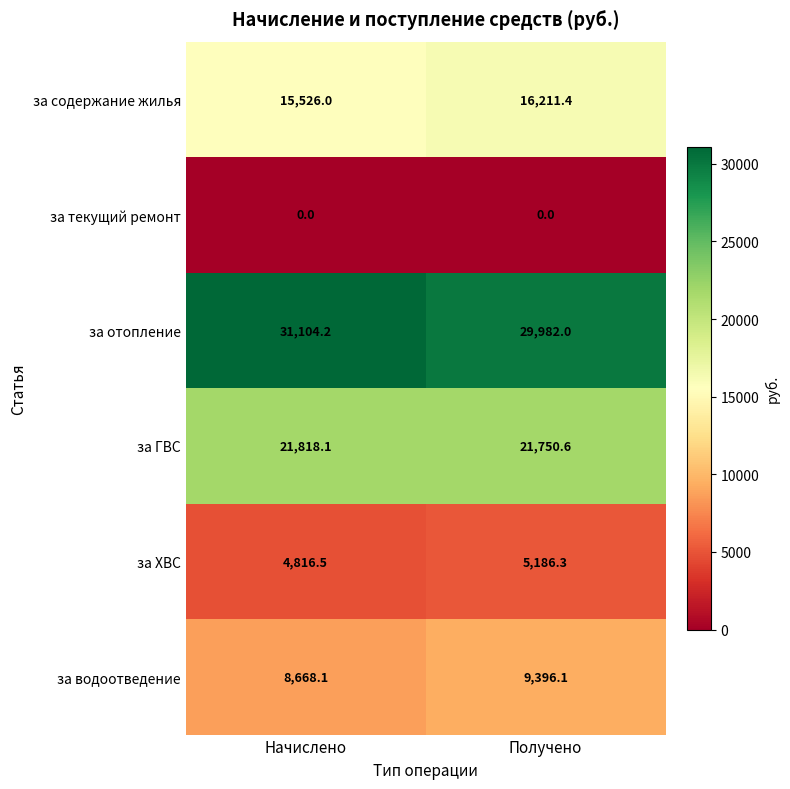

What is the total value across all series at Получено?

82526.4